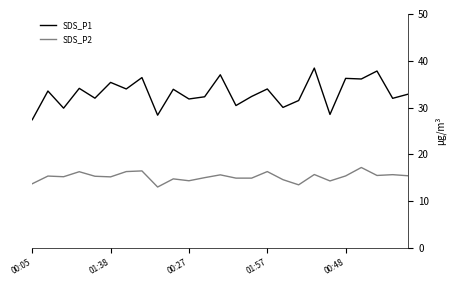

True or false: SDS_P1 and SDS_P2 cross at least once.

False